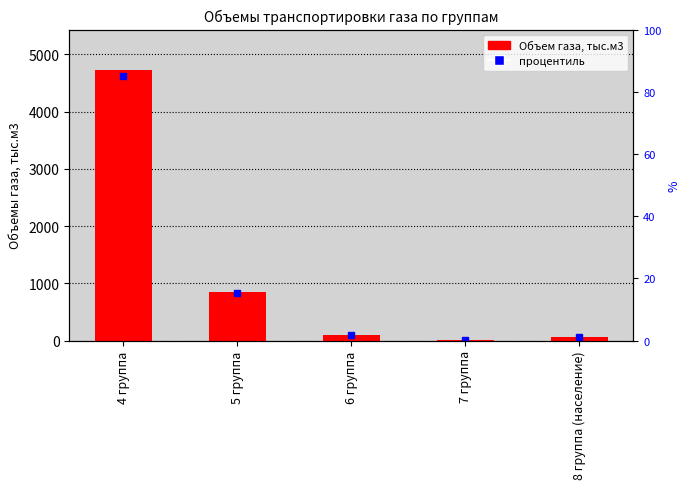

Where is the data nearest to the value 2364?

5 группа